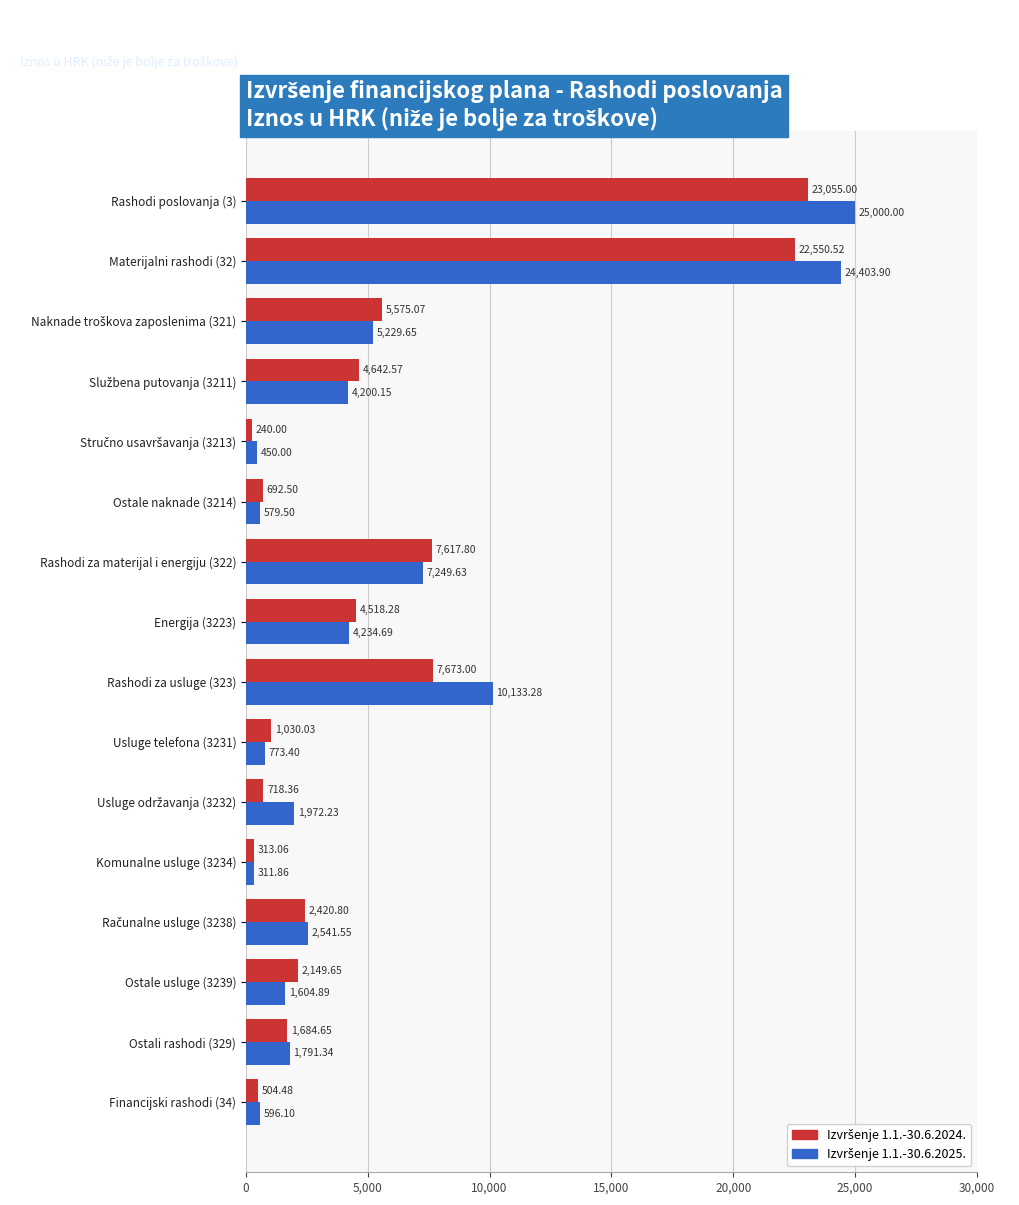

What is the spread (max minus min) of values at Energija (3223)?

283.6